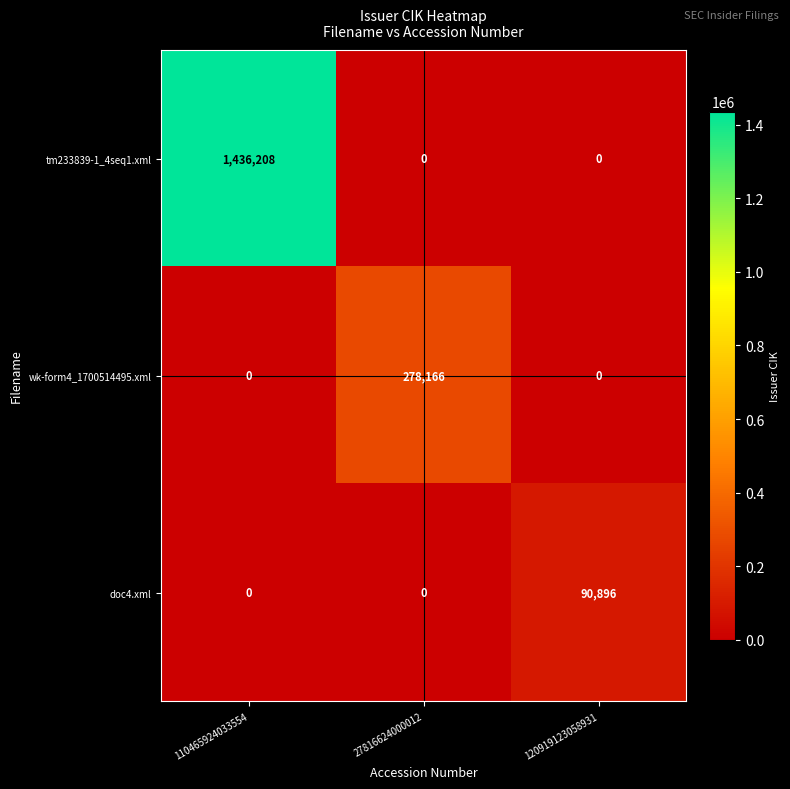

What is the difference between the wk-form4_1700514495.xml values at 27816624000012 and 120919123058931?

278166